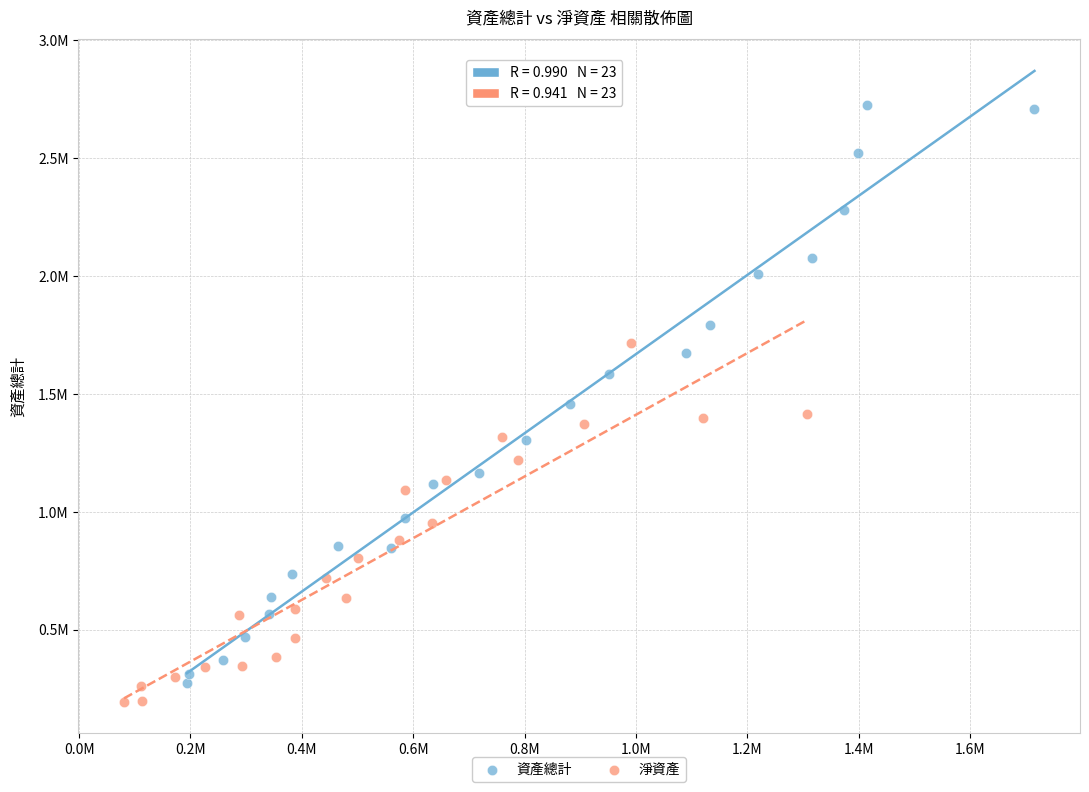

What are all the series names shown in the legend?

資產總計, 淨資產